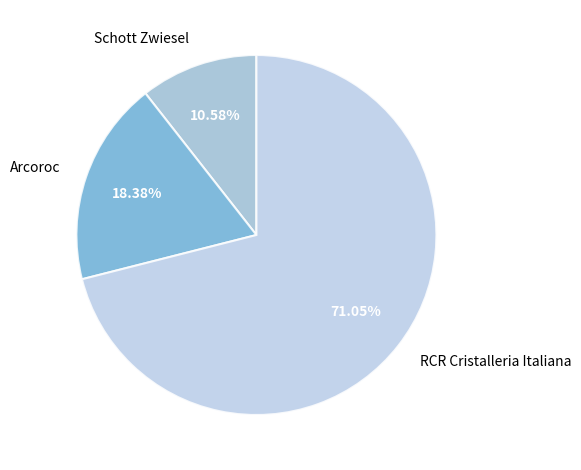

Rank the categories by value from highest to lowest.

RCR Cristalleria Italiana, Arcoroc, Schott Zwiesel